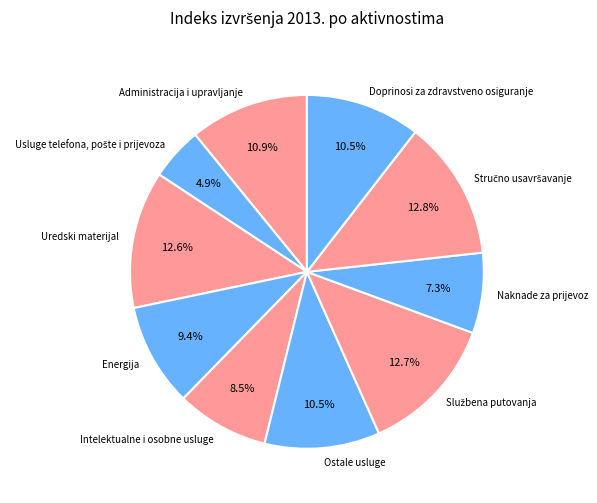

The Ostale usluge slice represents 22% of the pie. True or false?

False